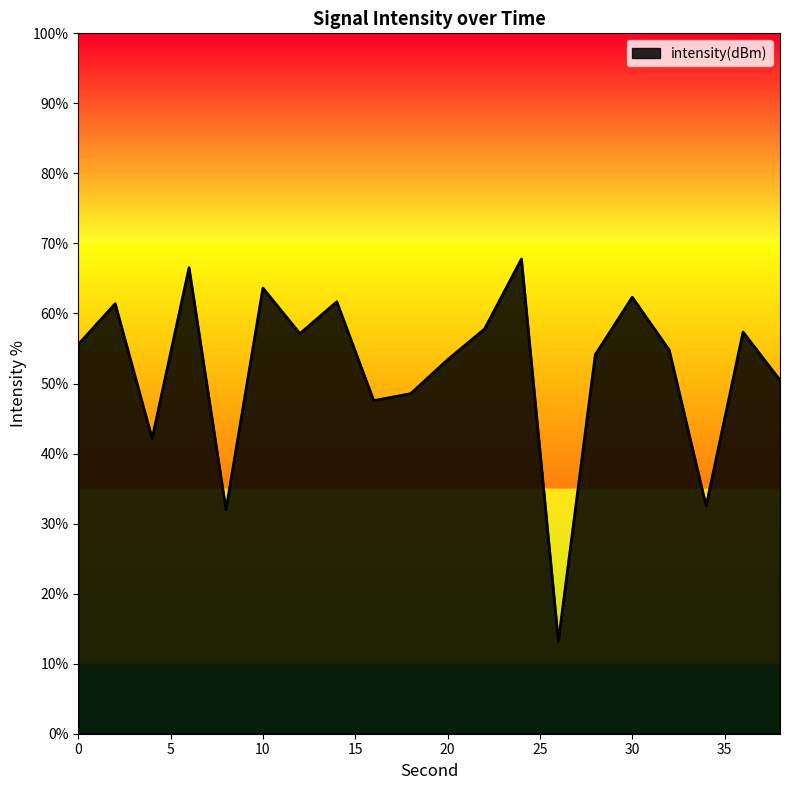

What is the maximum value shown in the chart?

67.8